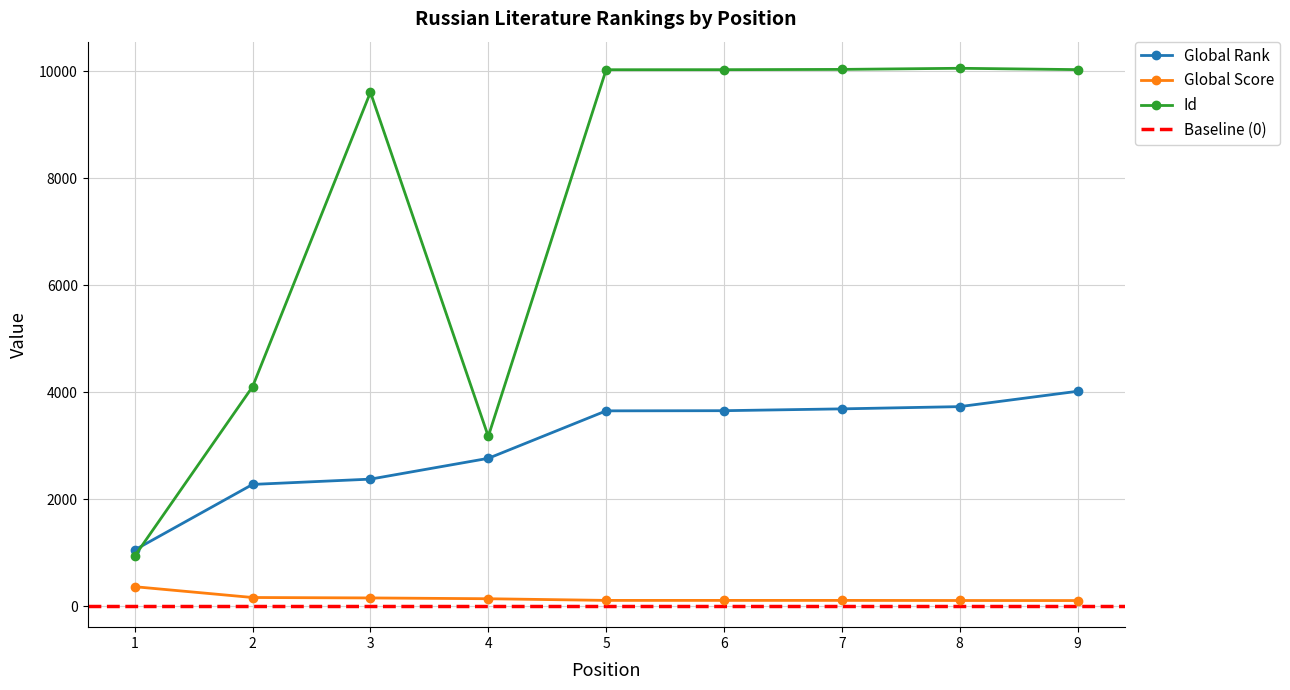

Rank the categories by Id value from highest to lowest.

8, 7, 9, 6, 5, 3, 2, 4, 1